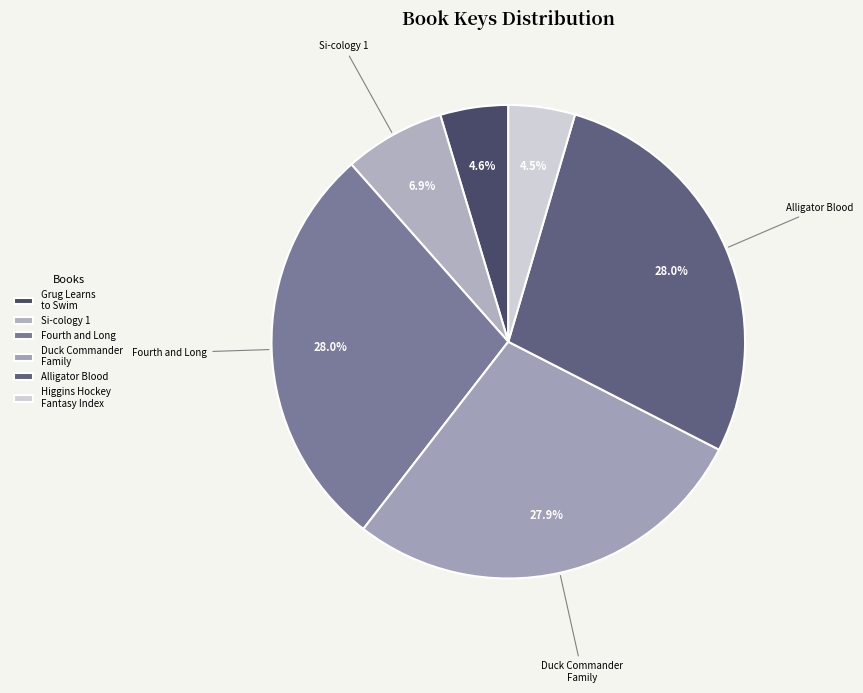

Do Si-cology 1 and Higgins Hockey Fantasy Index together represent more than half of the pie?

No